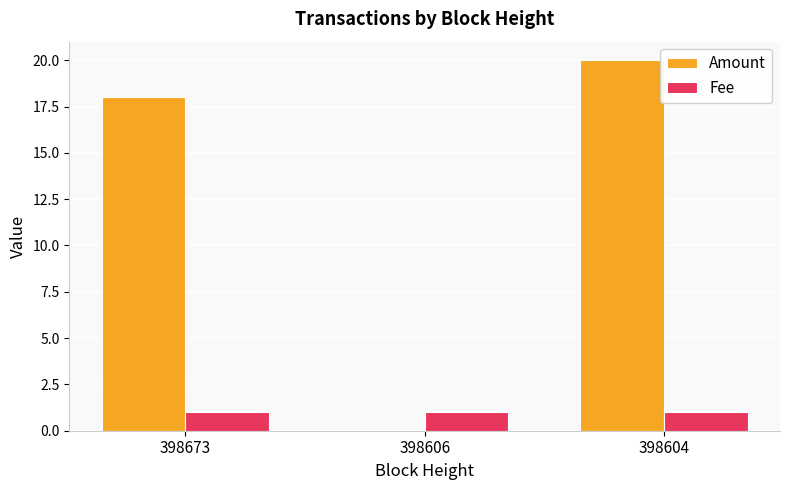

What is the maximum value shown in the chart?

20